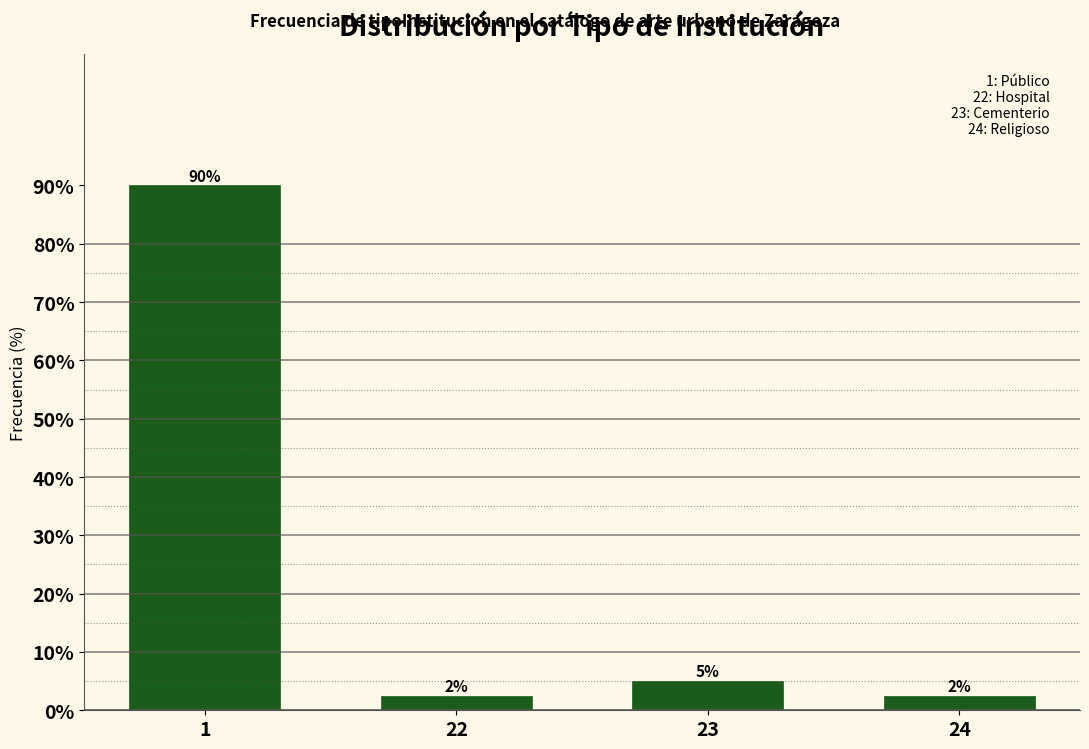

Which has a higher value, 23 or 22?

23